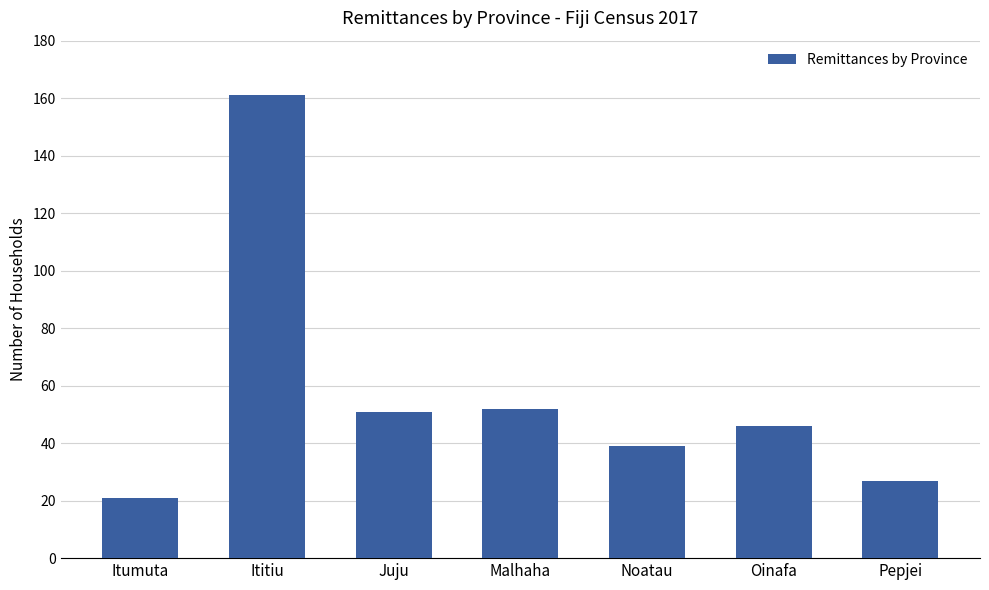

The value at Juju is 51. True or false?

True